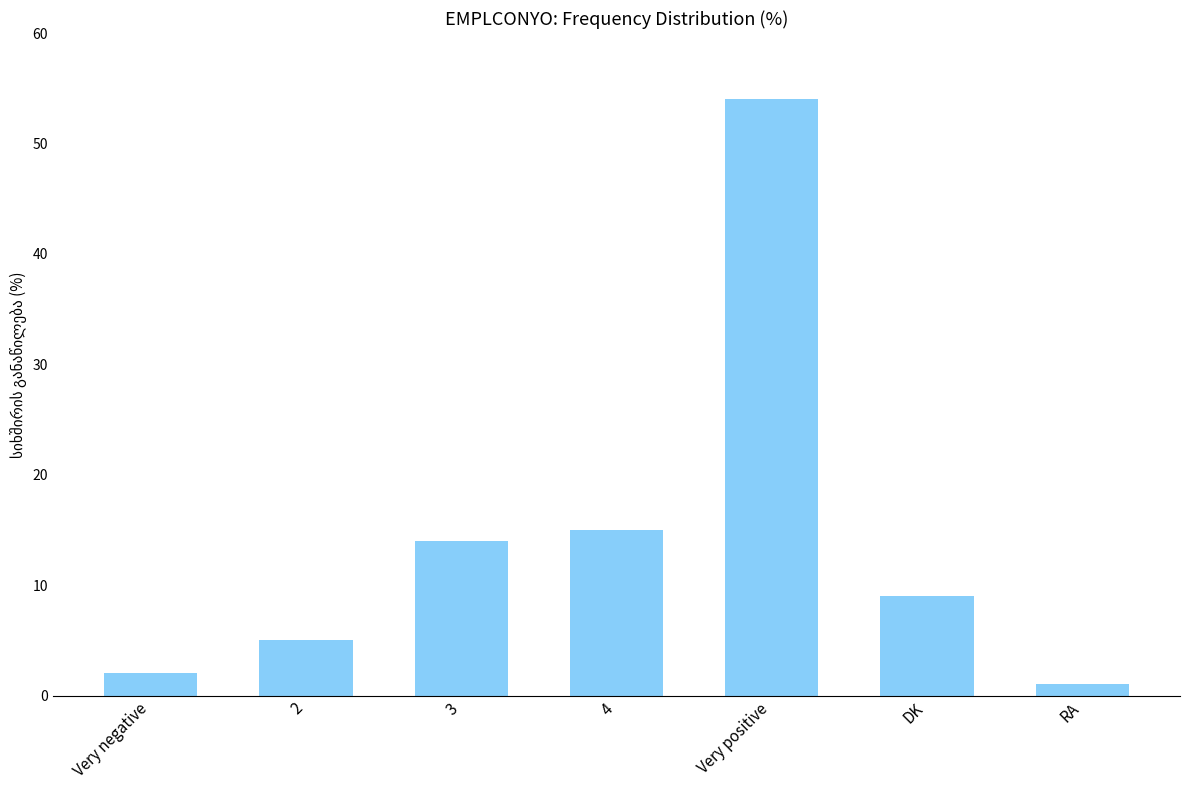

Count the number of categories in the chart.

7